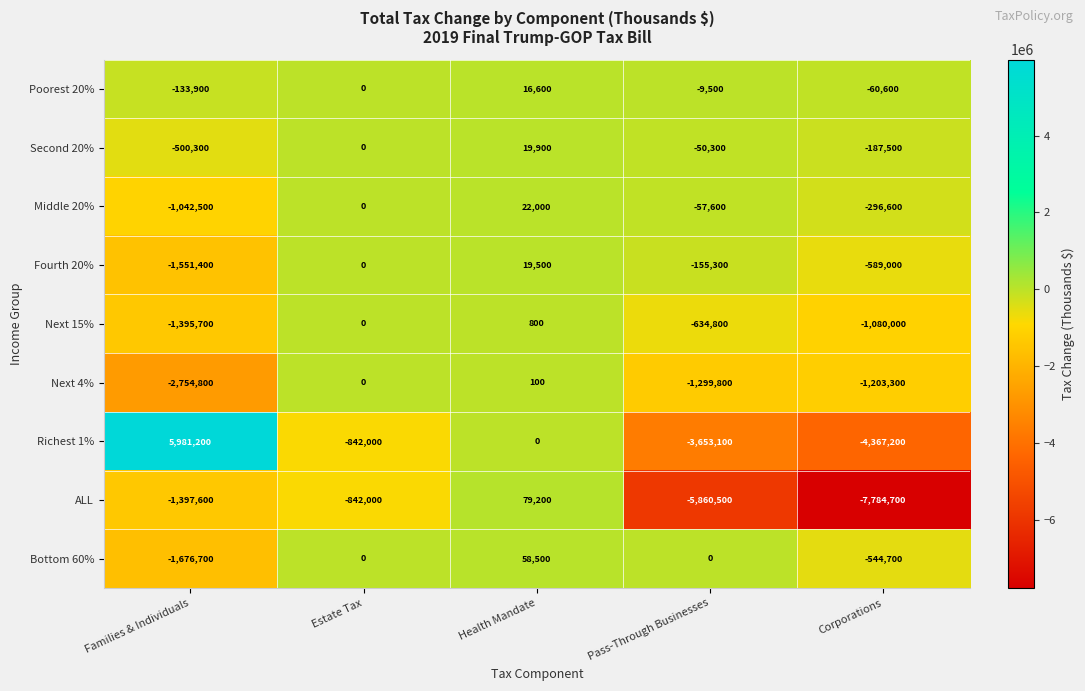

True or false: Fourth 20% has a value of -155300 at Pass-Through Businesses.

True